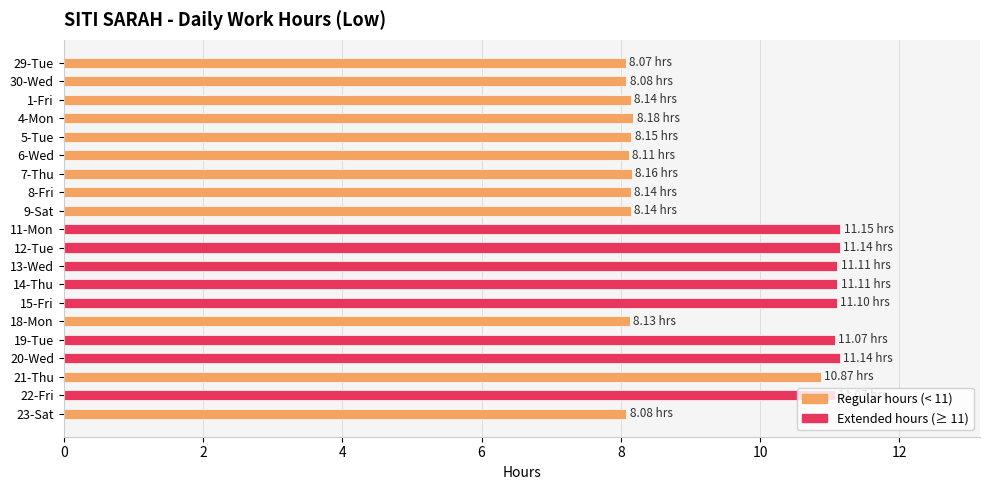

Are the bars grouped side by side (vs. stacked)?

No